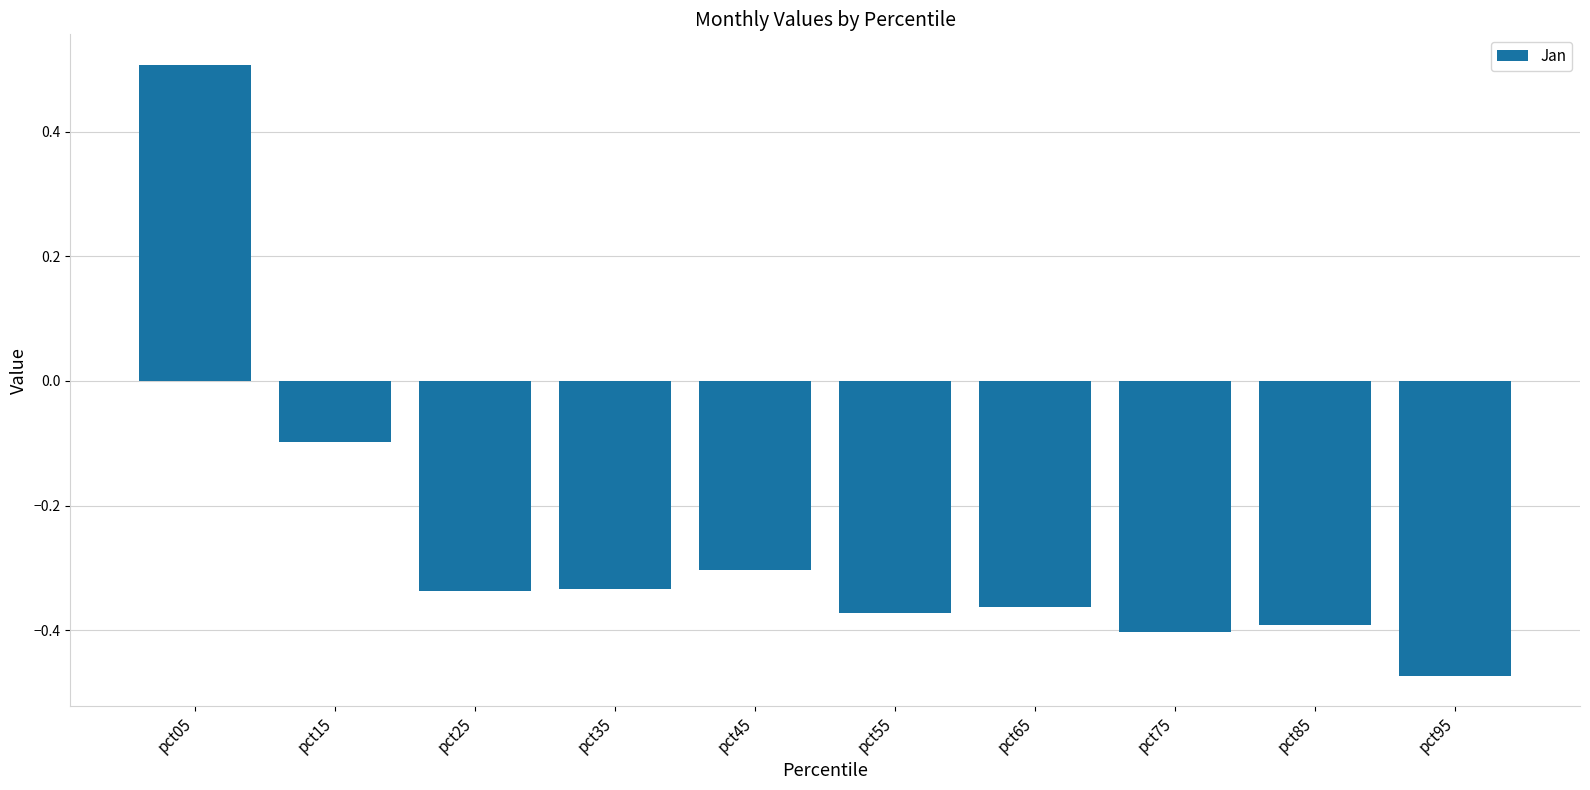

What is the maximum value shown in the chart?

0.5